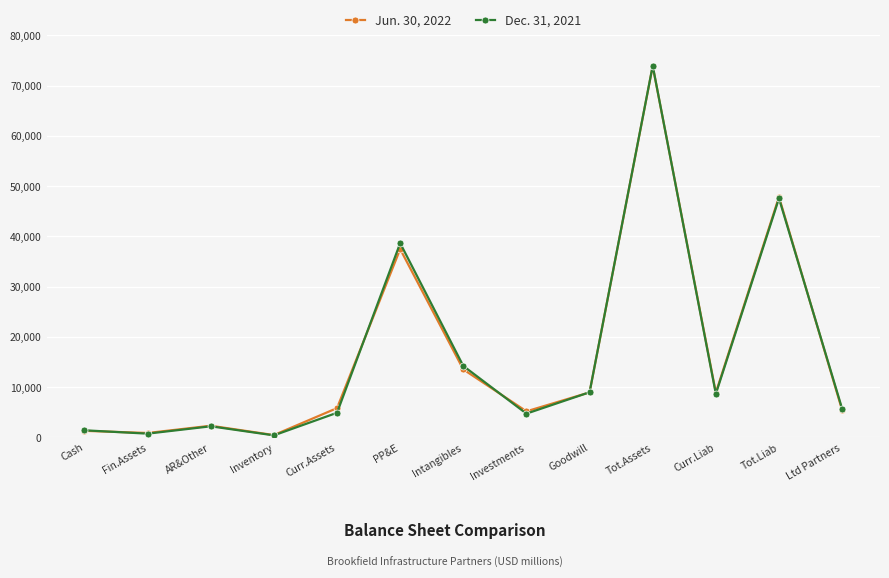

Is it true that Dec. 31, 2021 equals 14178 at Goodwill?

False